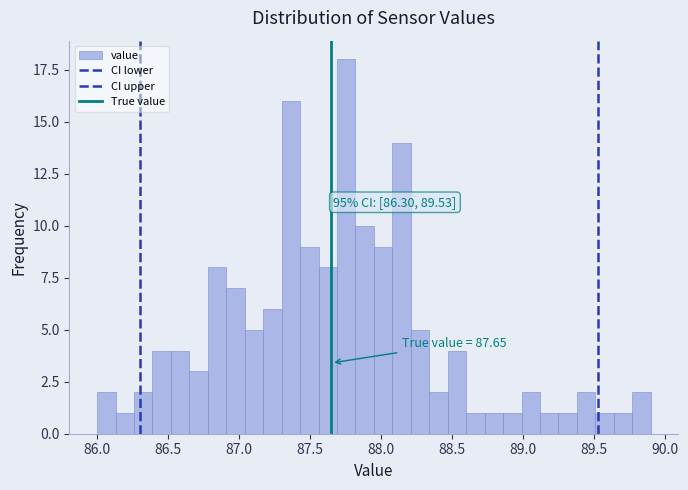

Read against the x-axis, roughly where is the centre of the tallest bar?

87.75